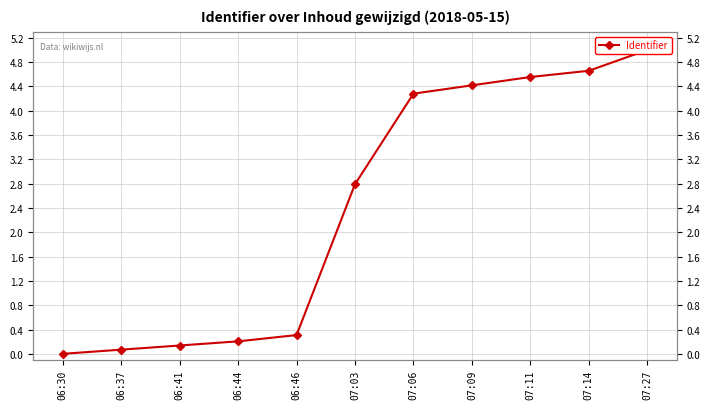

Reading left to right, what are all the values shown in this chart?

06:30=0.0	06:37=0.1	06:41=0.1	06:44=0.2	06:46=0.3	07:03=2.8	07:06=4.3	07:09=4.4	07:11=4.6	07:14=4.7	07:27=5.0